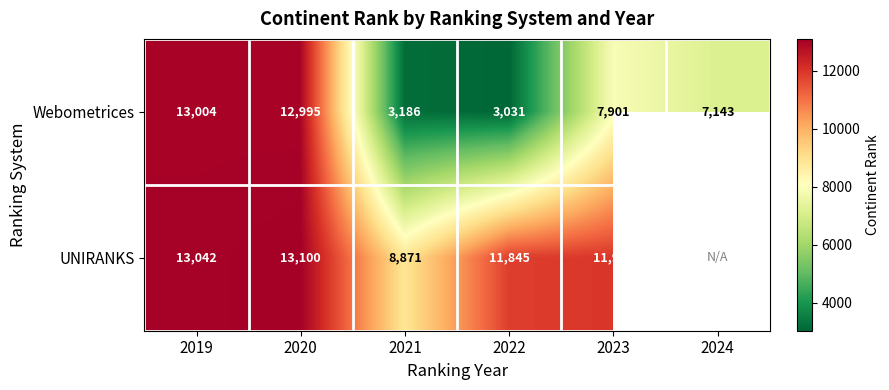

At which category does the chart reach its minimum across all series?

2022